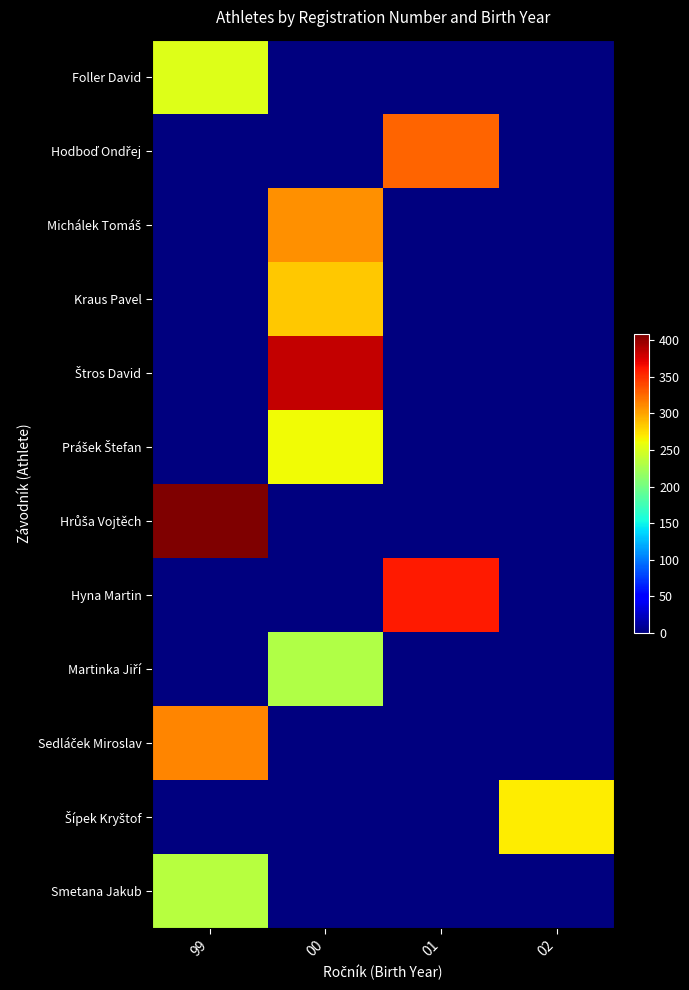

How many distinct data groups are displayed?

12